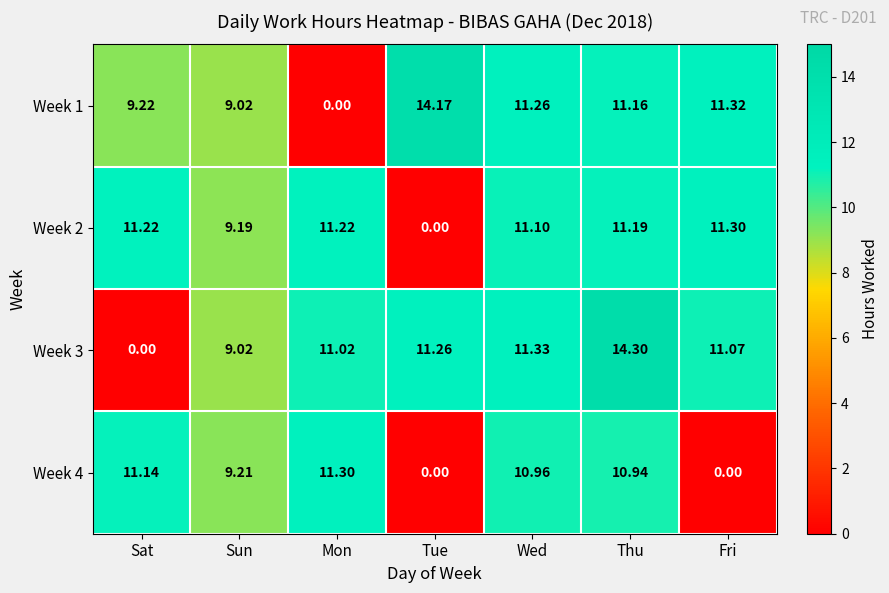

Is the value of Week 4 at Wed greater than the value of Week 2 at Wed?

No